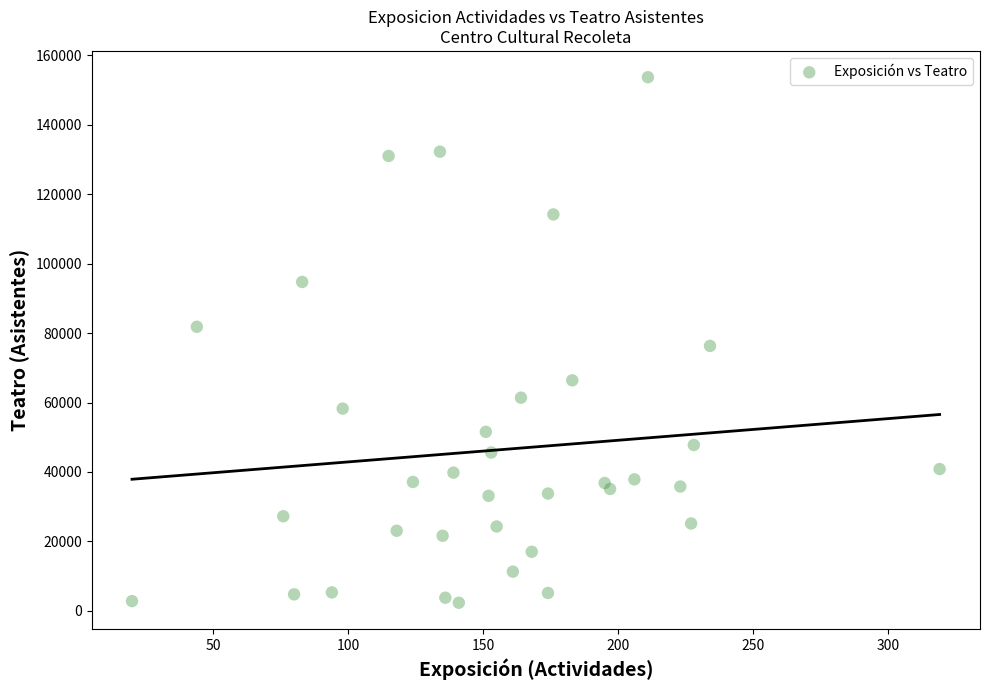

What is the range of X values (max minus min)?

299